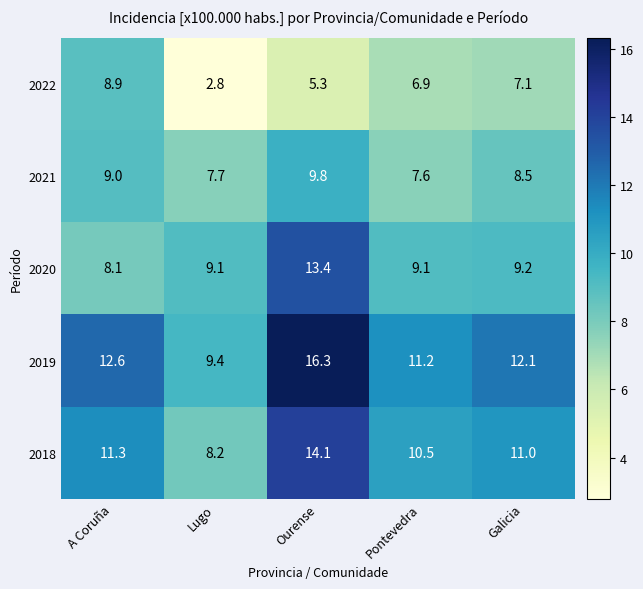

How many values in the 2019 series are below 12?

2